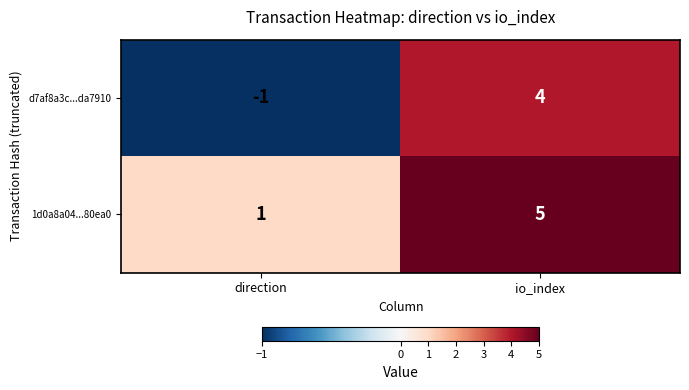

How many categories are shown in the chart?

2